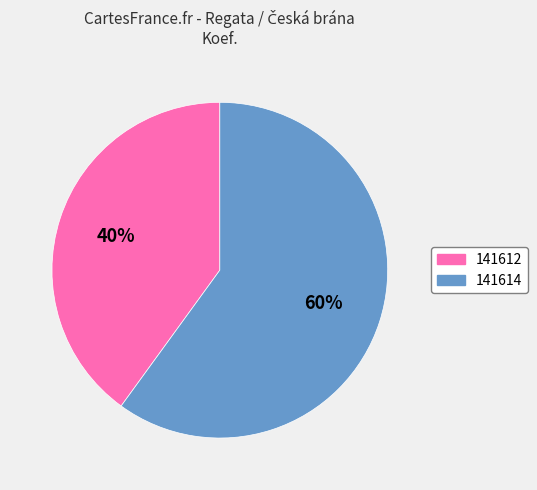

Do 141612 and 141614 together represent more than half of the pie?

Yes